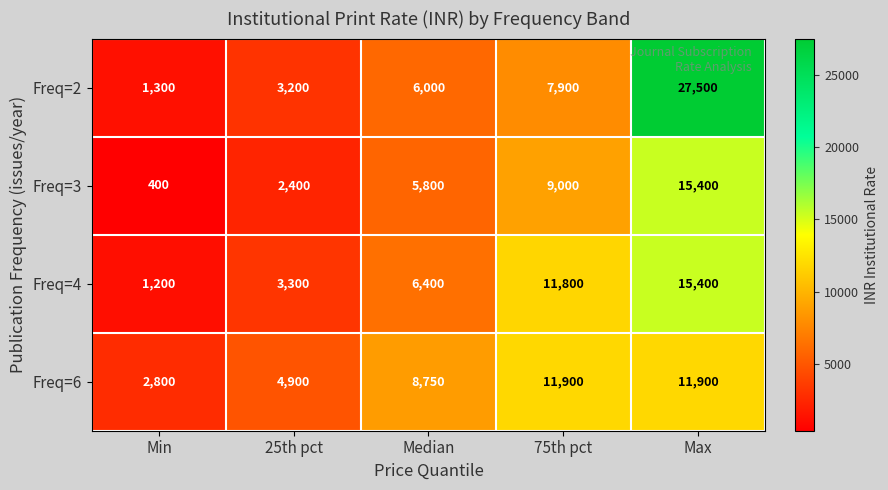

Reading left to right, what are all the values shown in this chart?

Freq=2: Min=1300	25th pct=3200	Median=6000	75th pct=7900	Max=27500
Freq=3: Min=400	25th pct=2400	Median=5800	75th pct=9000	Max=15400
Freq=4: Min=1200	25th pct=3300	Median=6400	75th pct=11800	Max=15400
Freq=6: Min=2800	25th pct=4900	Median=8750	75th pct=11900	Max=11900